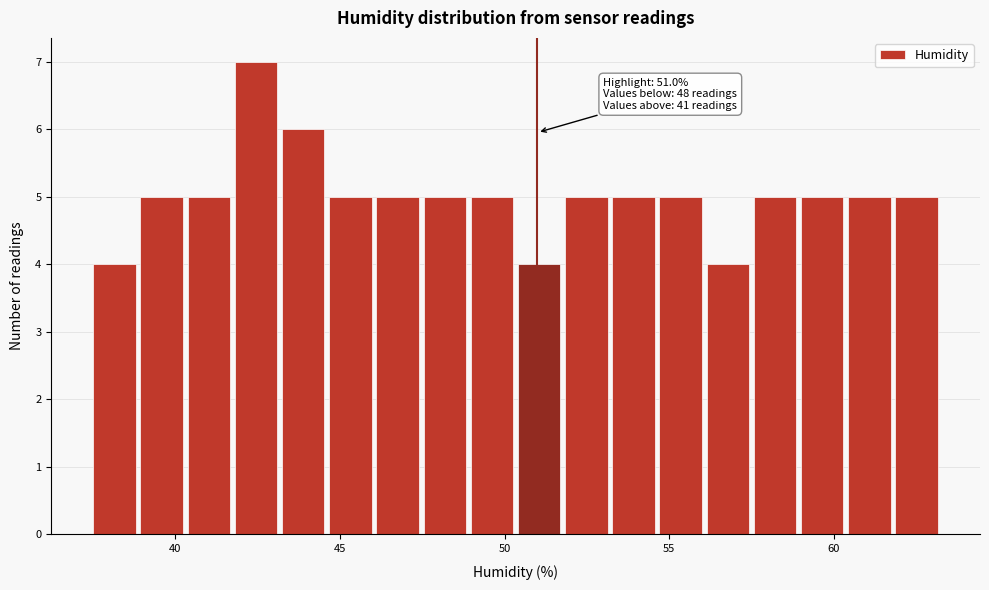

Around what value on the x-axis is the tallest bar? Give the approximate position of its centre, as read against the axis.

42.5